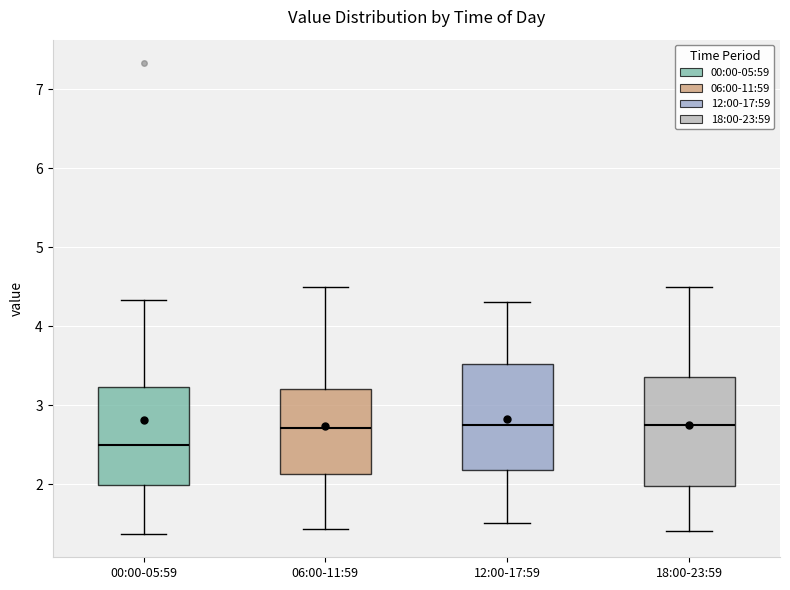

Where does the lower whisker of the box for 06:00-11:59 end on the y-axis? The values are not printed on the chart, so give them approximately, as read against the axis.

1.4